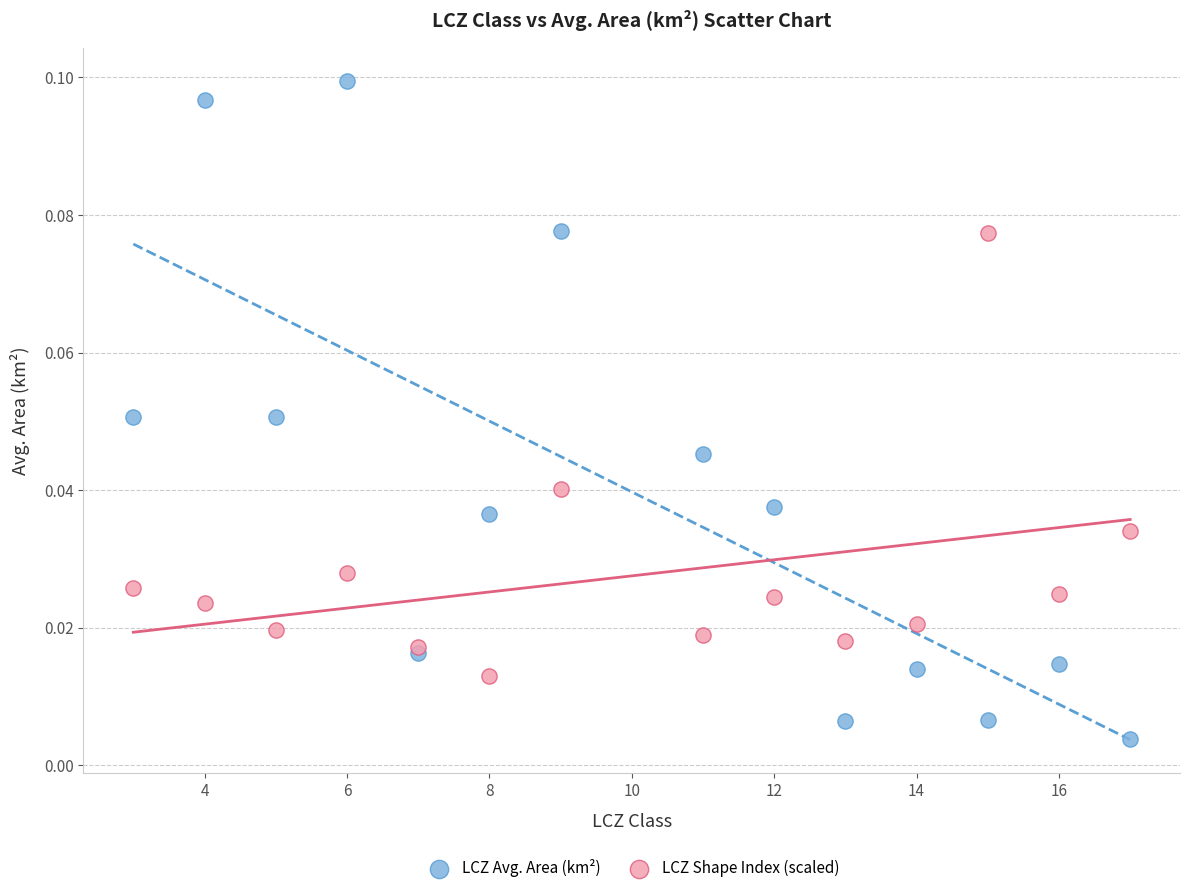

What are all the series names shown in the legend?

LCZ Avg. Area (km²), LCZ Shape Index (scaled)